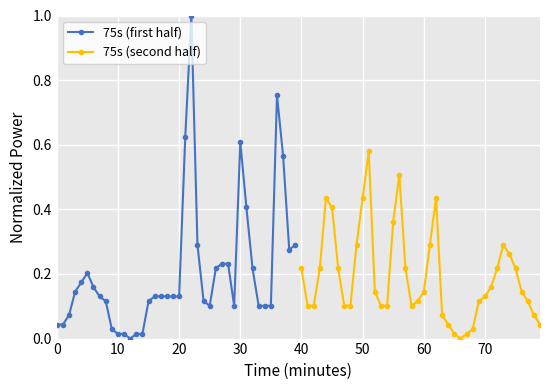

True or false: 75s (first half) has more than 0 interior local peaks.

True